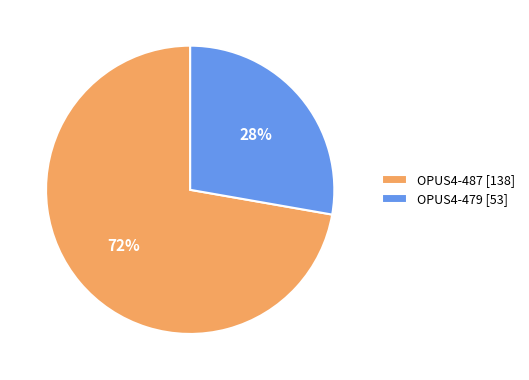

What is the largest slice in the pie chart?

OPUS4-487